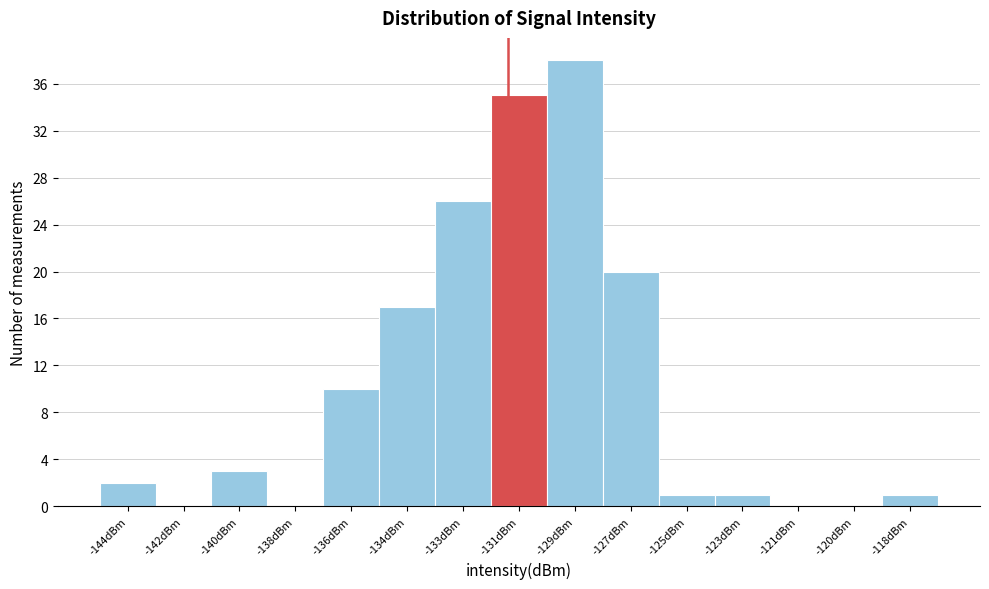

Reading left to right, transcribe all the data shown in this chart.

-144dBm=2	-142dBm=0	-140dBm=3	-138dBm=0	-136dBm=10	-134dBm=17	-133dBm=26	-131dBm=35	-129dBm=38	-127dBm=20	-125dBm=1	-123dBm=1	-121dBm=0	-120dBm=0	-118dBm=1